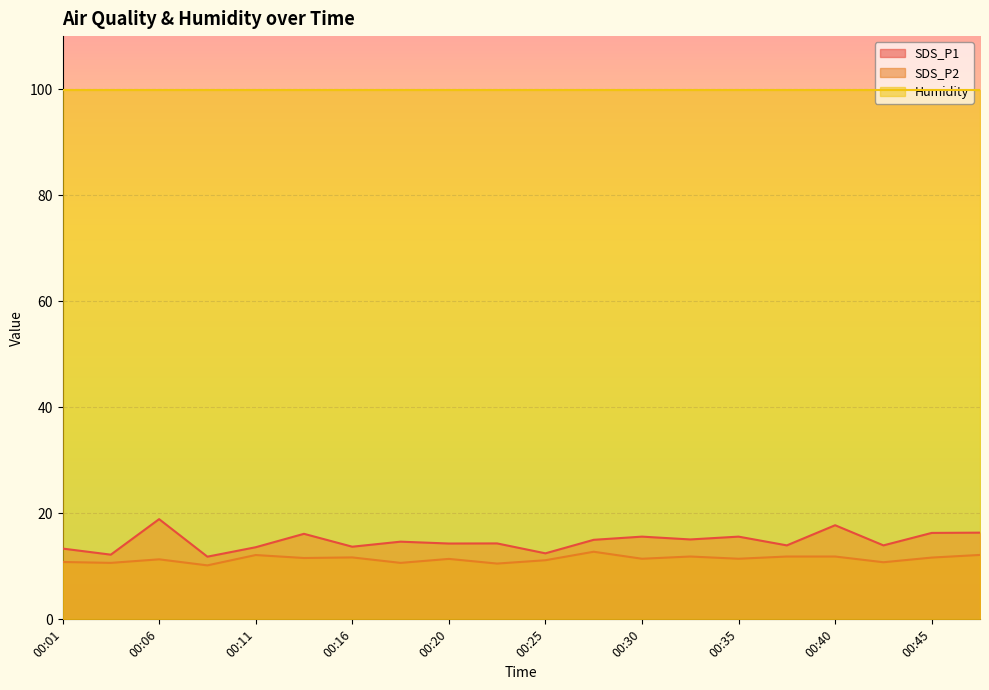

What is the approximate value of SDS_P1 at 00:35?

15.6